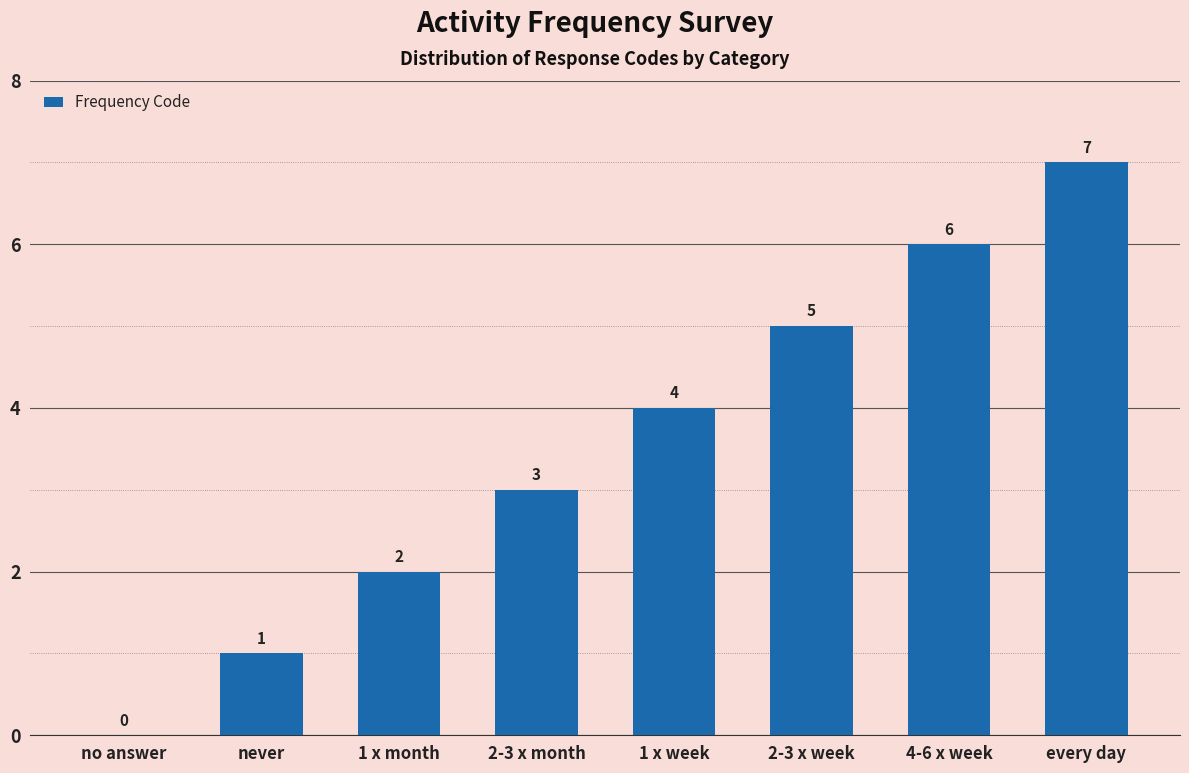

Count the values in the range 2 to 6.

5